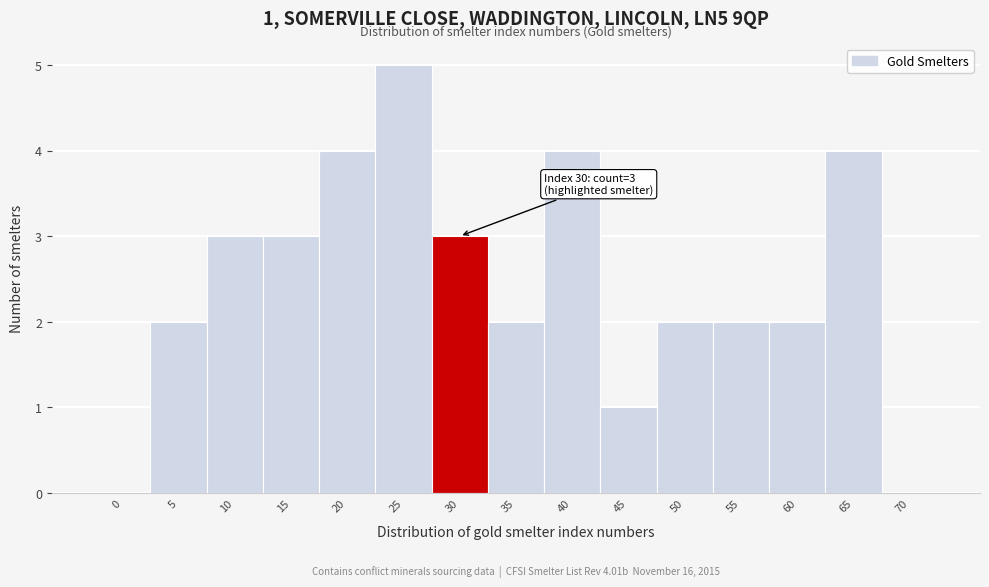

Reading left to right, extract all data points from this chart.

0=0	5=2	10=3	15=3	20=4	25=5	30=3	35=2	40=4	45=1	50=2	55=2	60=2	65=4	70=0